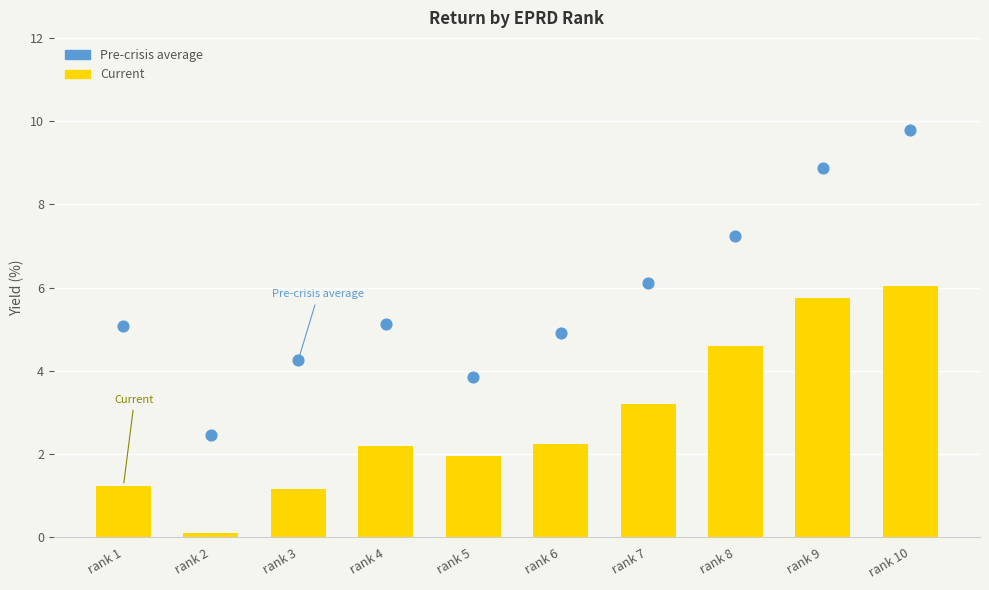

Is the value of Pre-crisis average at rank 4 greater than the value of Current at rank 7?

Yes